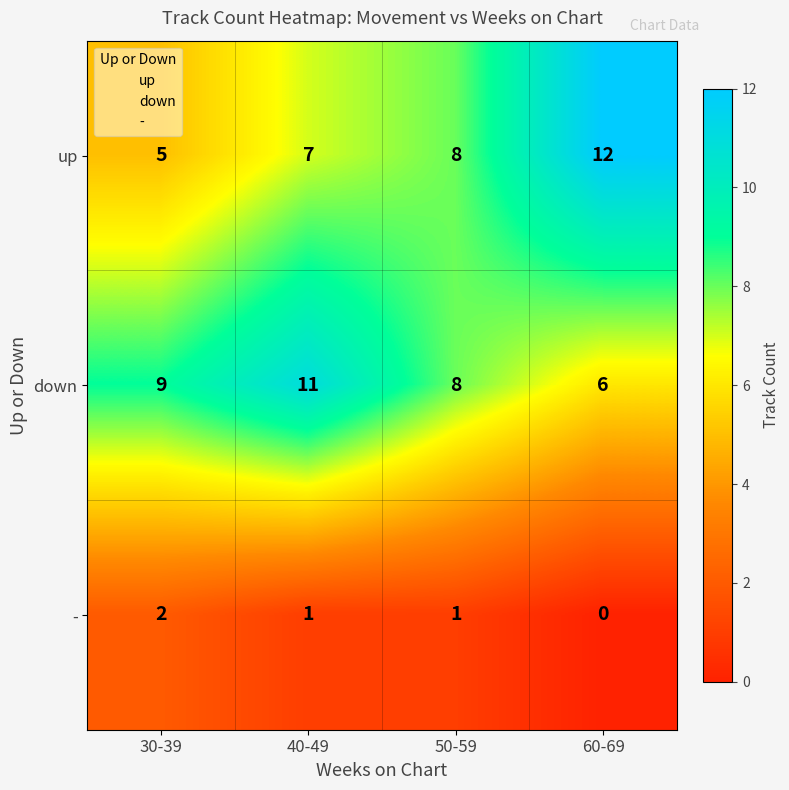

The value of - at 40-49 is 2. True or false?

False